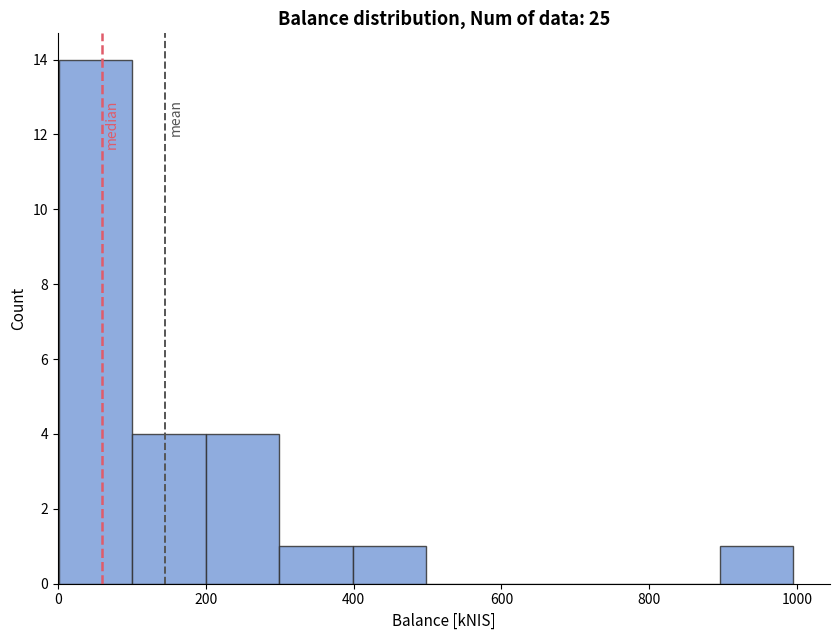

What is the height of the bar covering 0 to 100 on the x-axis? Neither the bar edges nor the heights are printed on the chart, so give them approximately, as read against the axes.

14